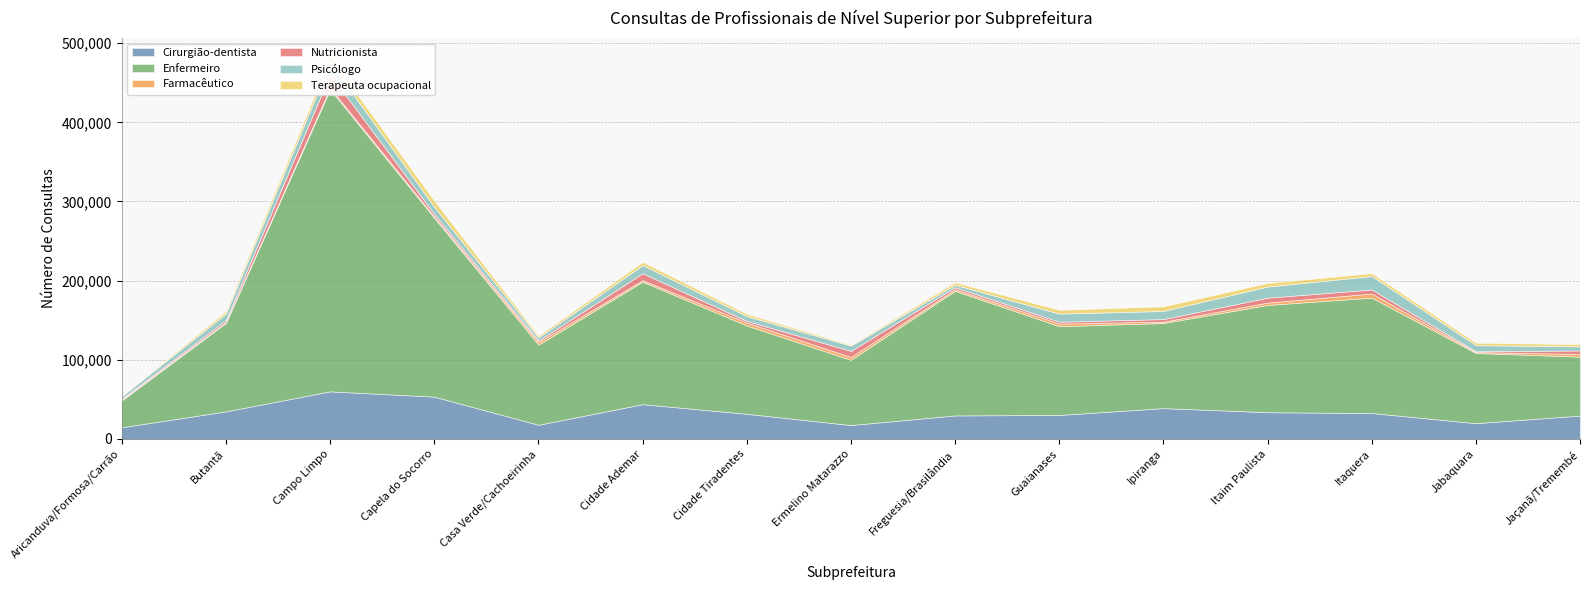

Where does the Cirurgião-dentista series first go above 31859?

Butantã